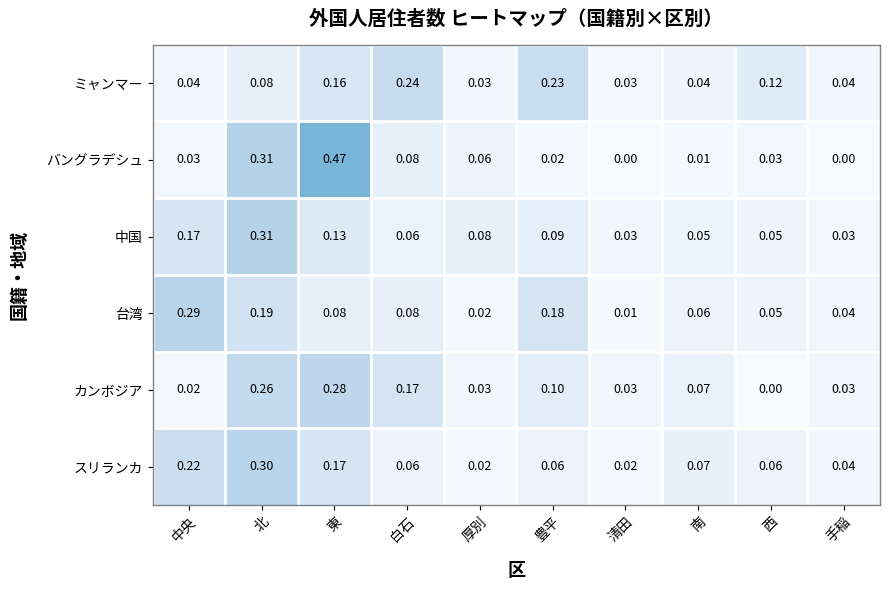

List the series in order of their peak value, lowest first.

ミャンマー, カンボジア, 台湾, スリランカ, 中国, バングラデシュ